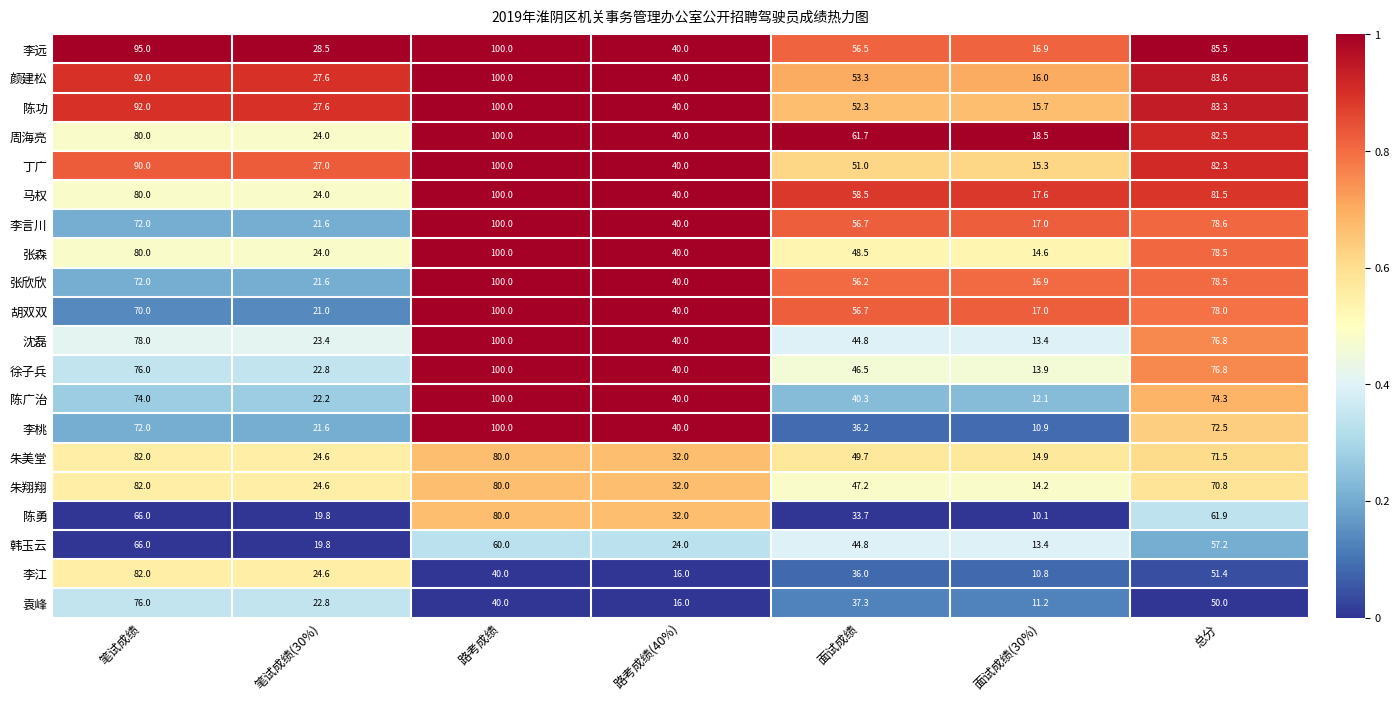

Is it true that 胡双双 equals 56.7 at 面试成绩?

True